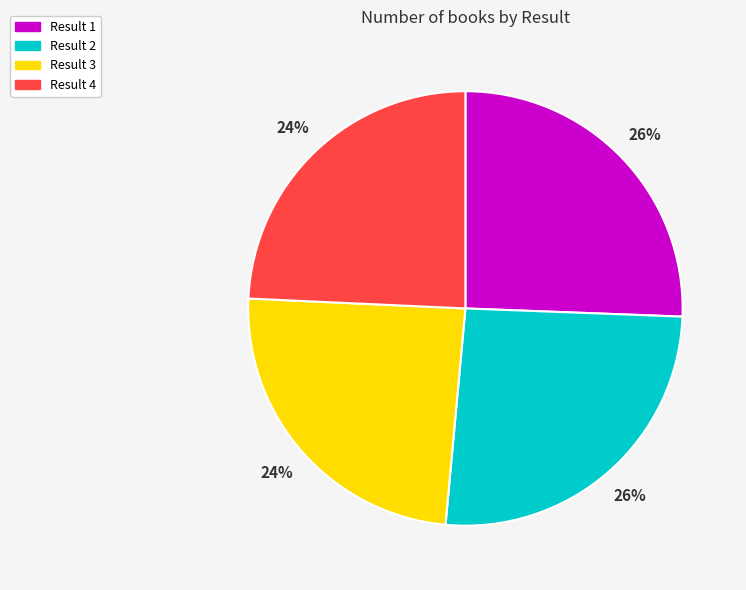

Does any single category account for the majority?

No